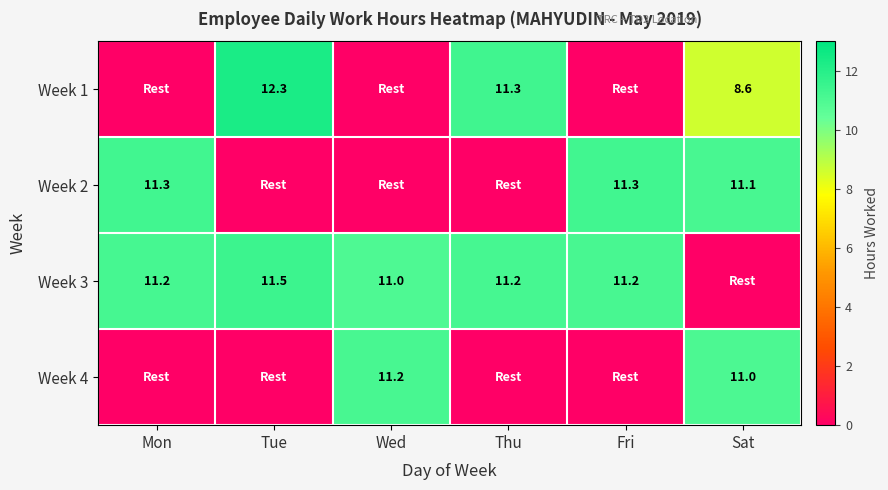

The Week 3 series shows 7.1 at Tue. True or false?

False